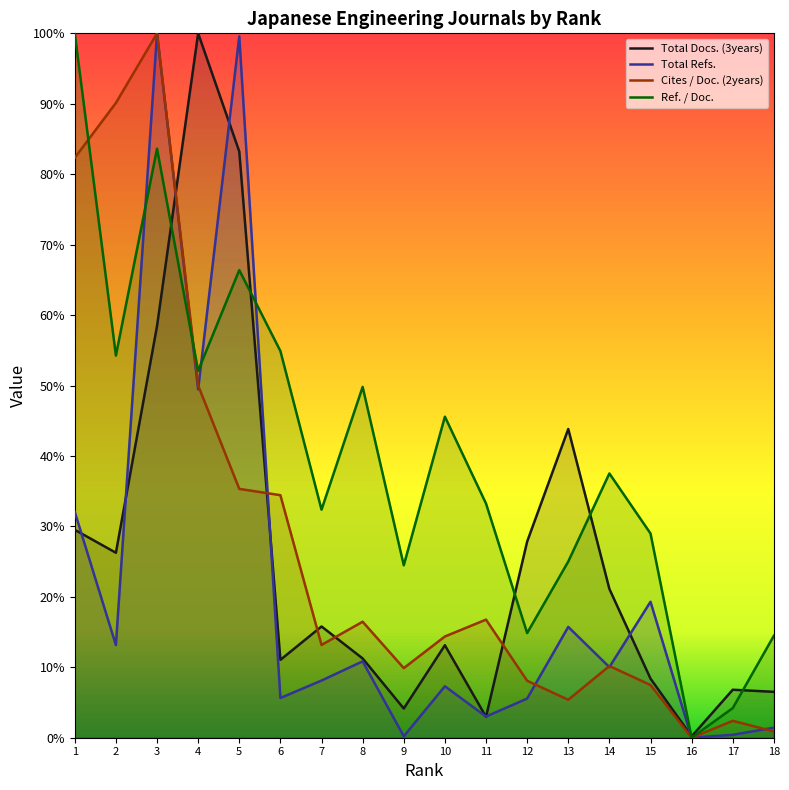

What is the average value of the Cites / Doc. (2years) series?

27.6